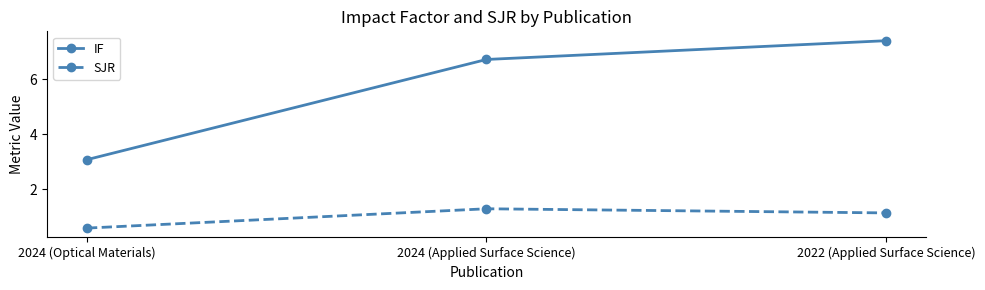

What are all the series names shown in the legend?

IF, SJR